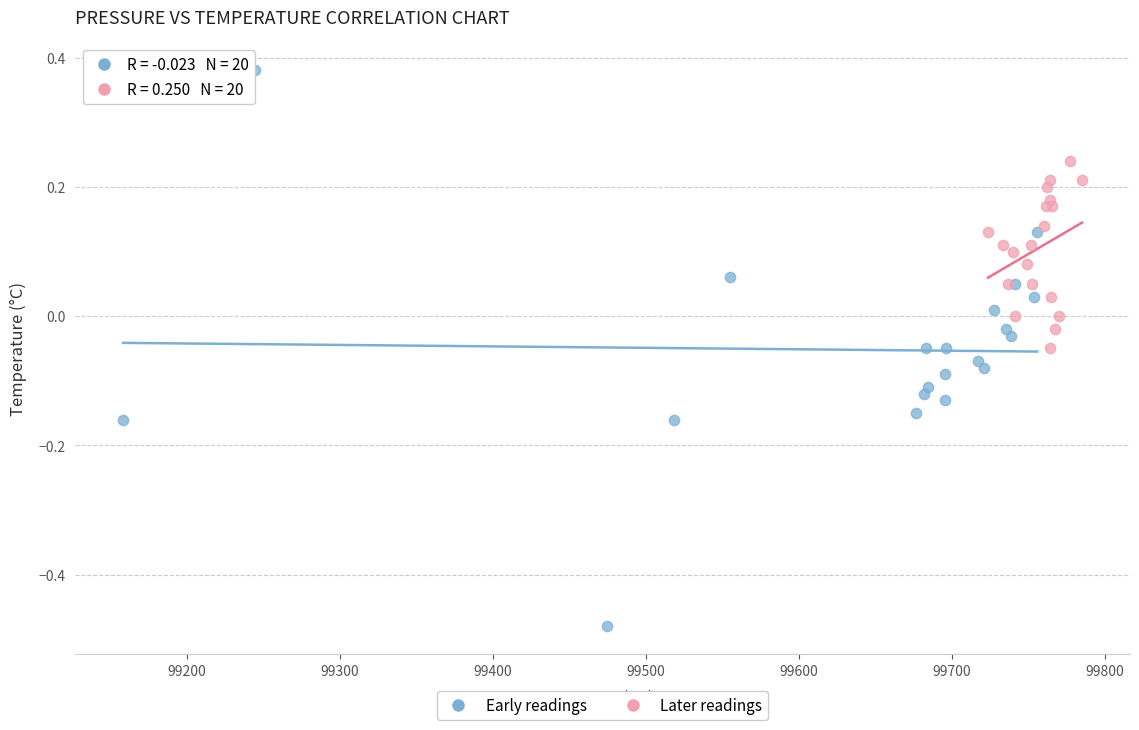

Which series reaches the maximum Y coordinate?

Early readings